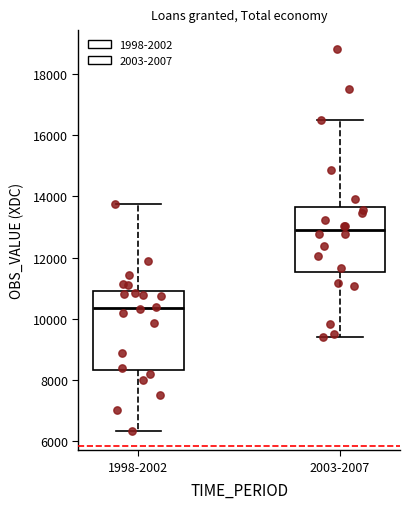

Which box has the highest median line?

2003-2007